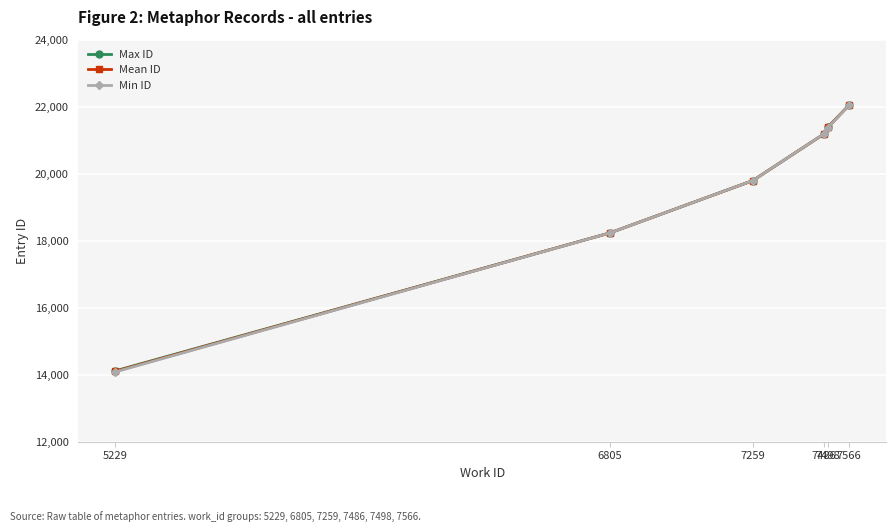

Where is Max ID nearest to the value 18082?

6805